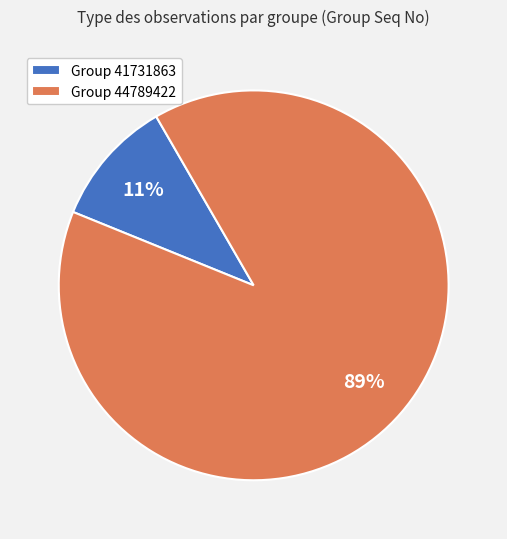

Which slice is the largest?

Group 44789422